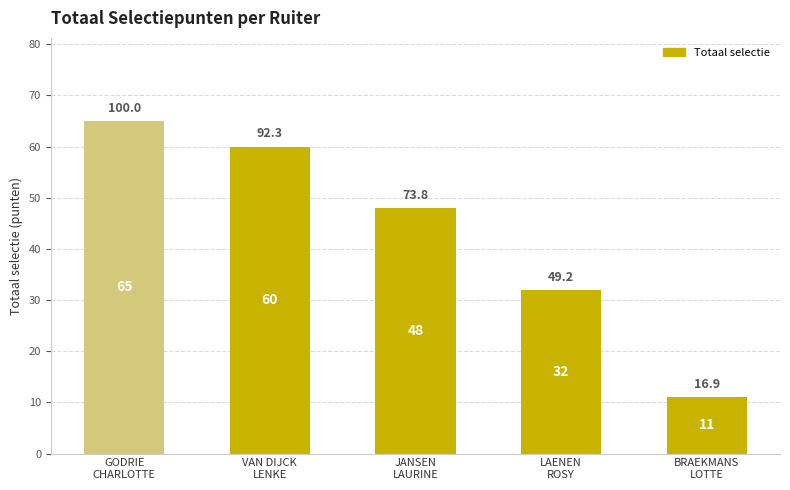

What is the greatest value displayed?

65